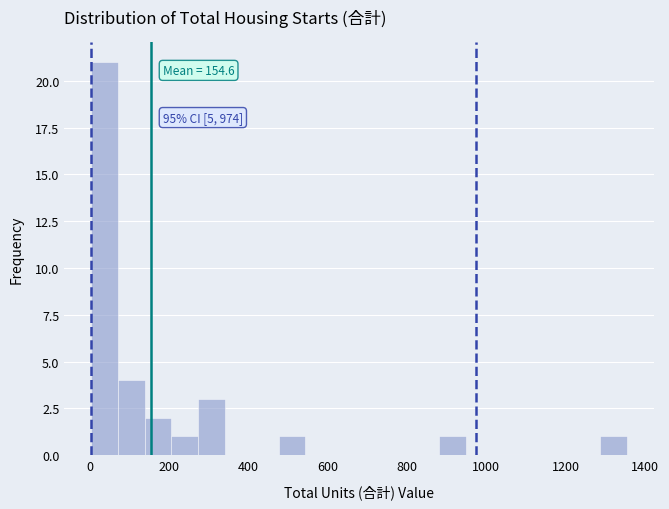

Read against the x-axis, roughly where is the centre of the tallest bar?

40